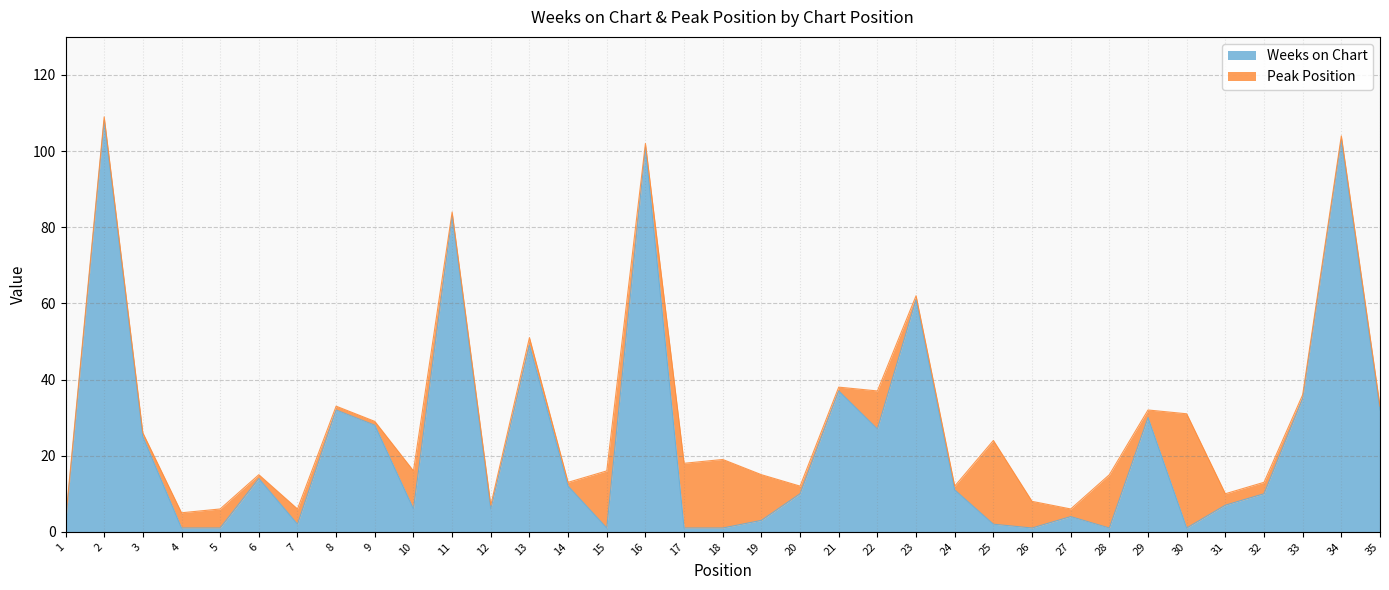

How many values are below 10?

16